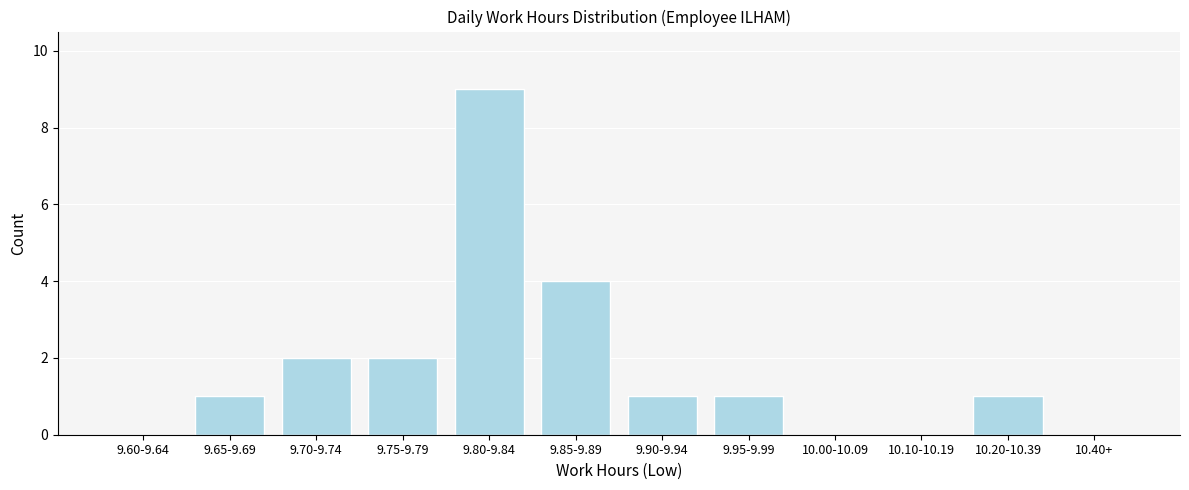

Reading left to right, extract all data points from this chart.

9.60-9.64=0	9.65-9.69=1	9.70-9.74=2	9.75-9.79=2	9.80-9.84=9	9.85-9.89=4	9.90-9.94=1	9.95-9.99=1	10.00-10.09=0	10.10-10.19=0	10.20-10.39=1	10.40+=0